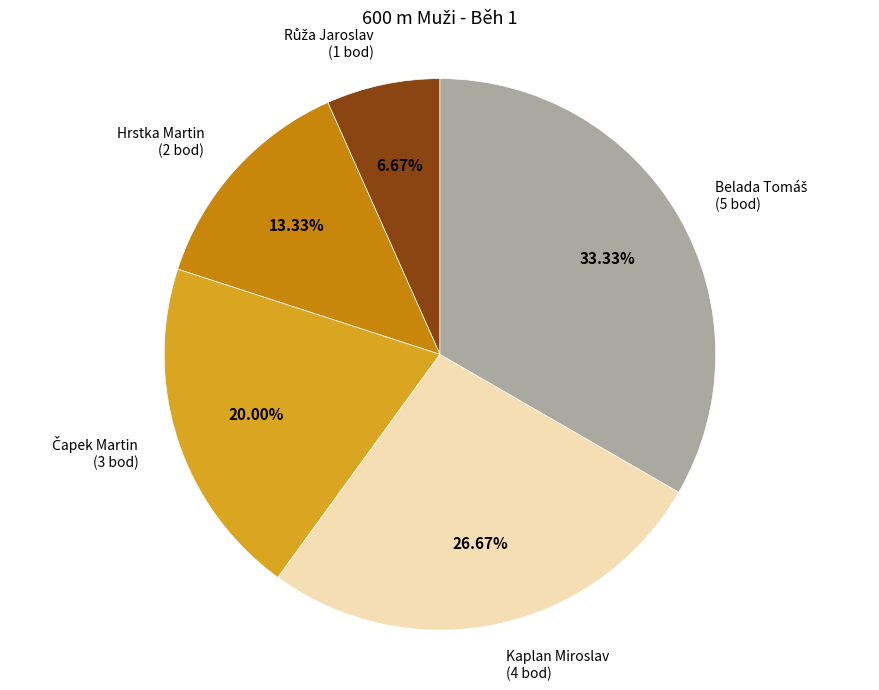

Does any single category account for the majority?

No